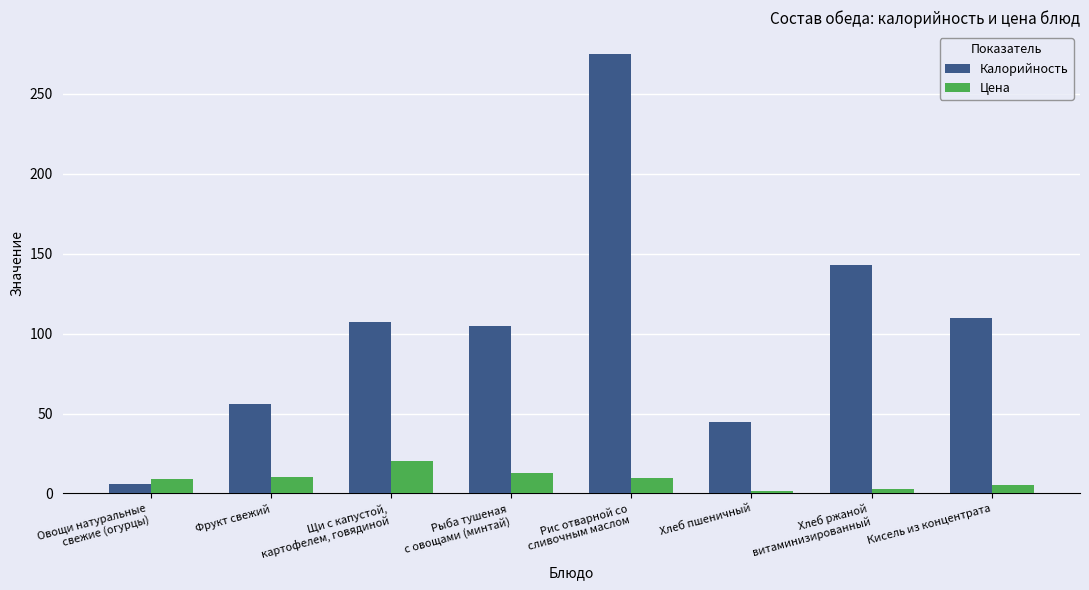

List the series in order of their peak value, lowest first.

Цена, Калорийность